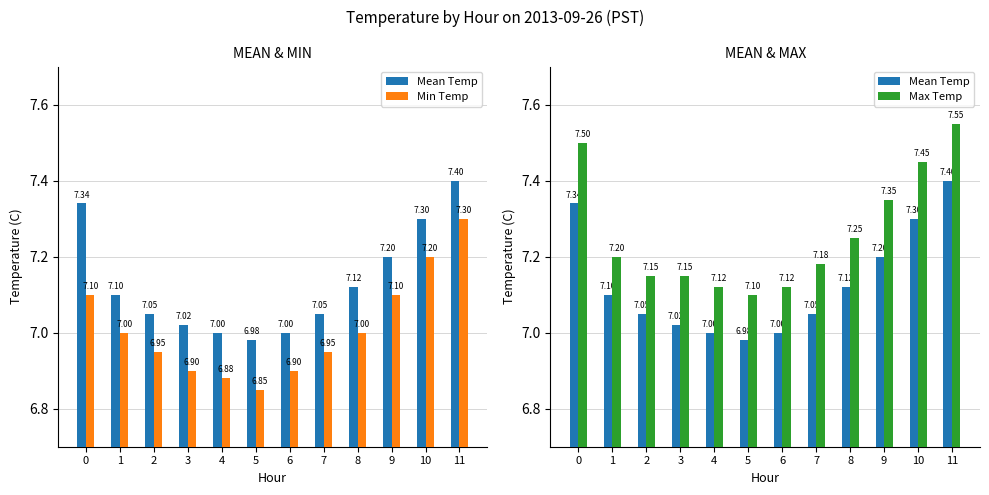

Reading left to right, extract all data points from this chart.

Mean Temp: 0=7.3	1=7.1	2=7.0	3=7.0	4=7.0	5=7.0	6=7.0	7=7.0	8=7.1	9=7.2	10=7.3	11=7.4
Min Temp: 0=7.1	1=7.0	2=7.0	3=6.9	4=6.9	5=6.8	6=6.9	7=7.0	8=7.0	9=7.1	10=7.2	11=7.3
Max Temp: 0=7.5	1=7.2	2=7.2	3=7.2	4=7.1	5=7.1	6=7.1	7=7.2	8=7.2	9=7.3	10=7.5	11=7.5